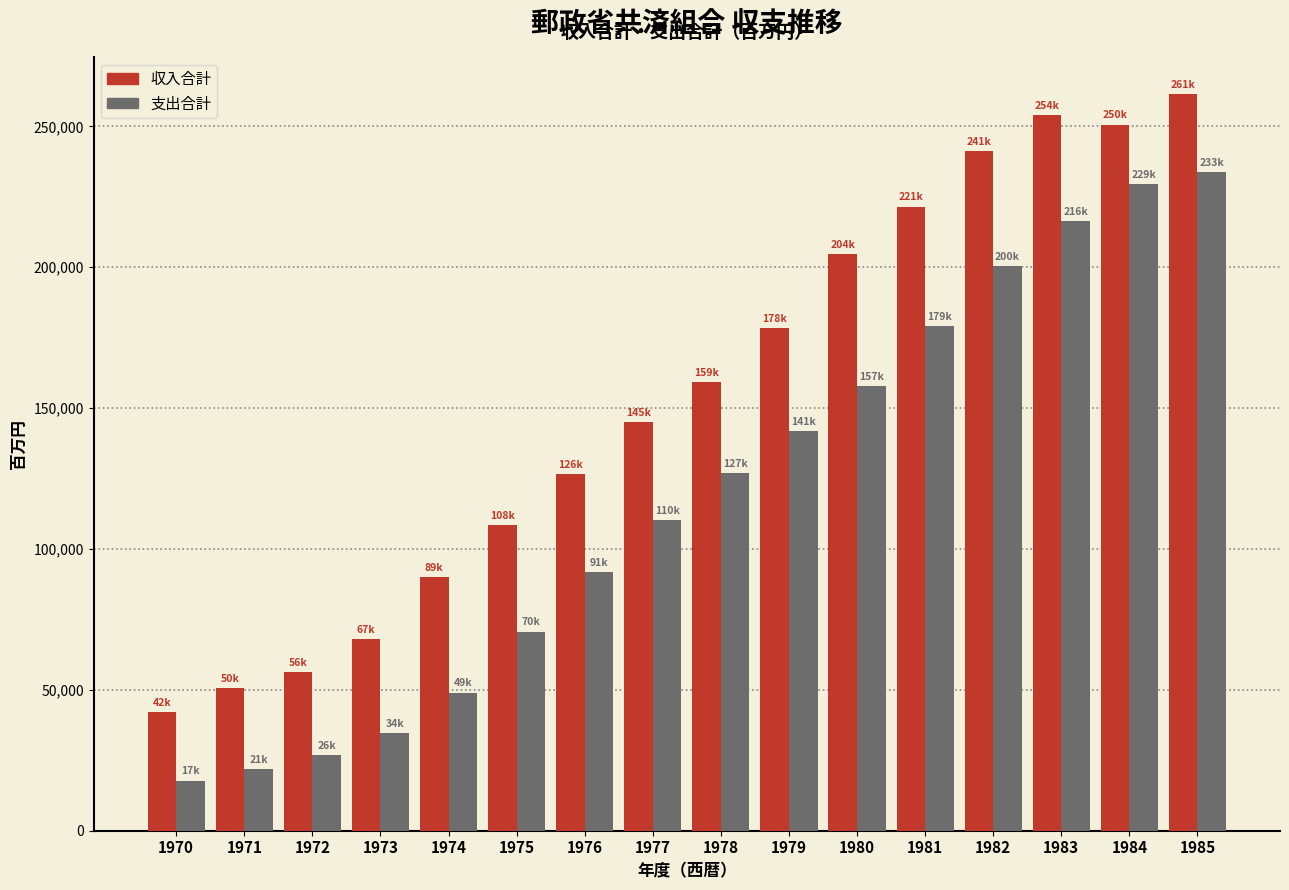

Is it true that 収入合計 equals 50553 at 1971?

True